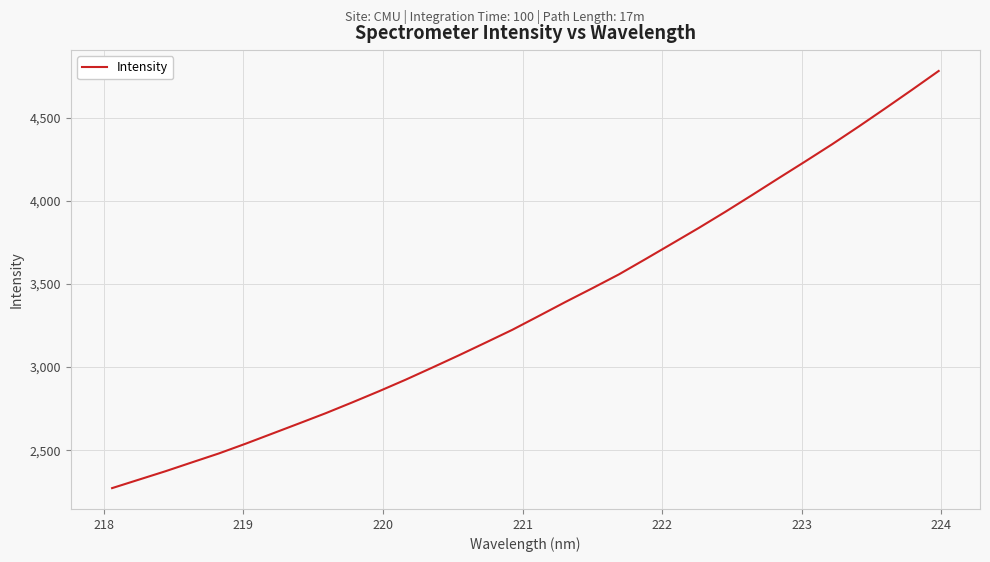

What is the difference between the maximum and minimum values?

2508.3